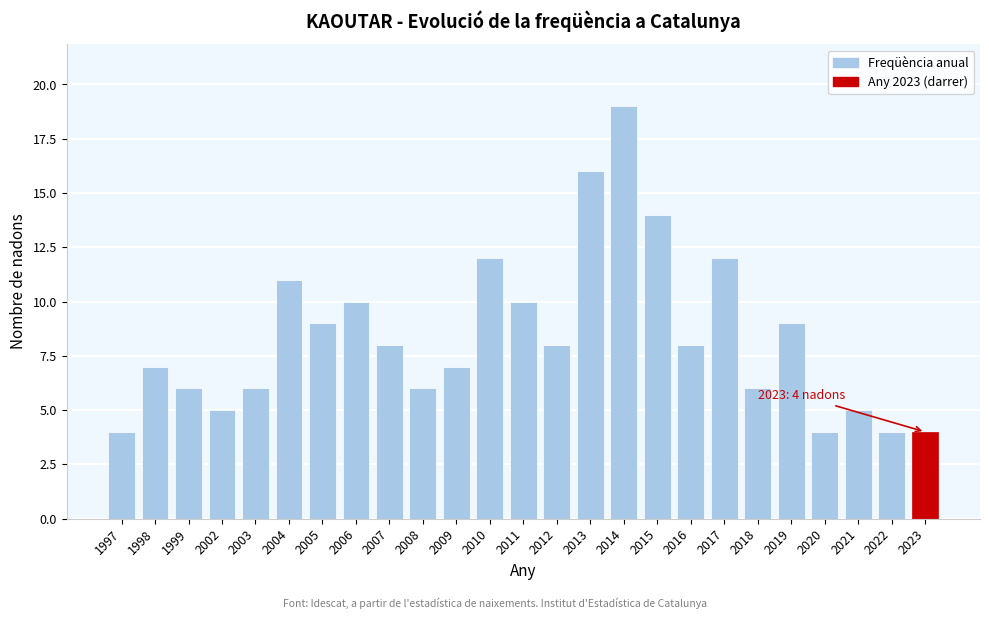

Reading left to right, list all the values displayed in this chart.

1997=4	1998=7	1999=6	2002=5	2003=6	2004=11	2005=9	2006=10	2007=8	2008=6	2009=7	2010=12	2011=10	2012=8	2013=16	2014=19	2015=14	2016=8	2017=12	2018=6	2019=9	2020=4	2021=5	2022=4	2023=4